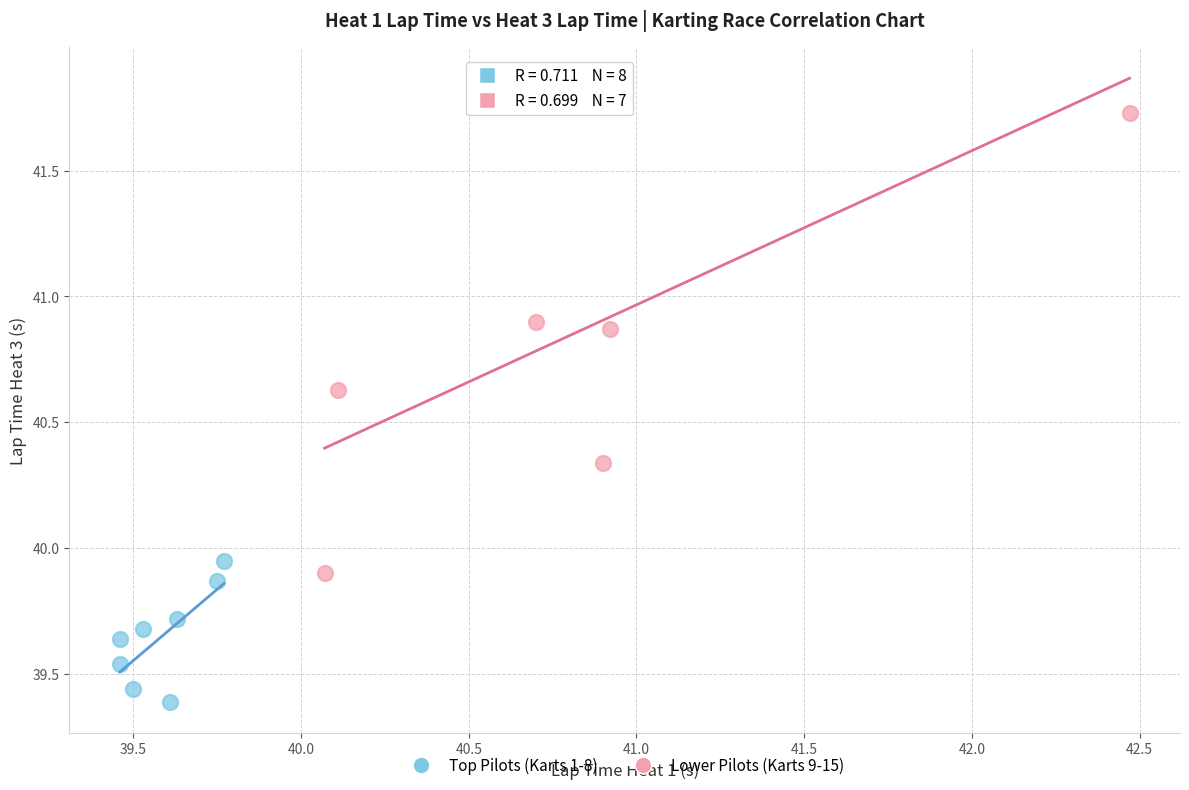

Which series reaches the minimum Y coordinate?

Top Pilots (Karts 1-8)